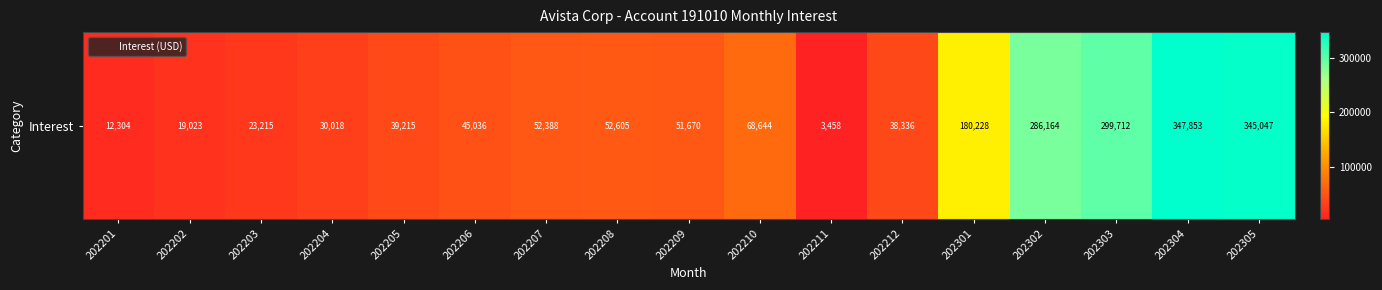

Reading right to left, what are all the values shown in this chart?

202305=345046.8	202304=347853.1	202303=299712.2	202302=286164.4	202301=180227.9	202212=38335.6	202211=3457.6	202210=68643.9	202209=51669.6	202208=52604.6	202207=52387.6	202206=45035.7	202205=39215.3	202204=30017.8	202203=23215.1	202202=19023.0	202201=12303.6